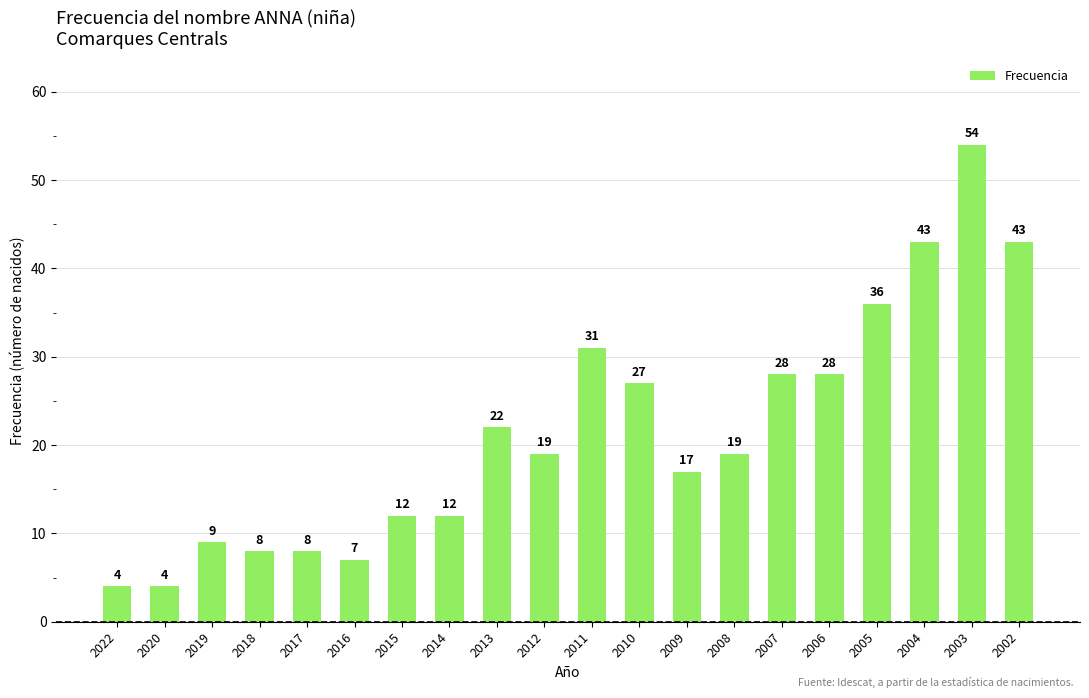

Where does the data first go above 19?

2013